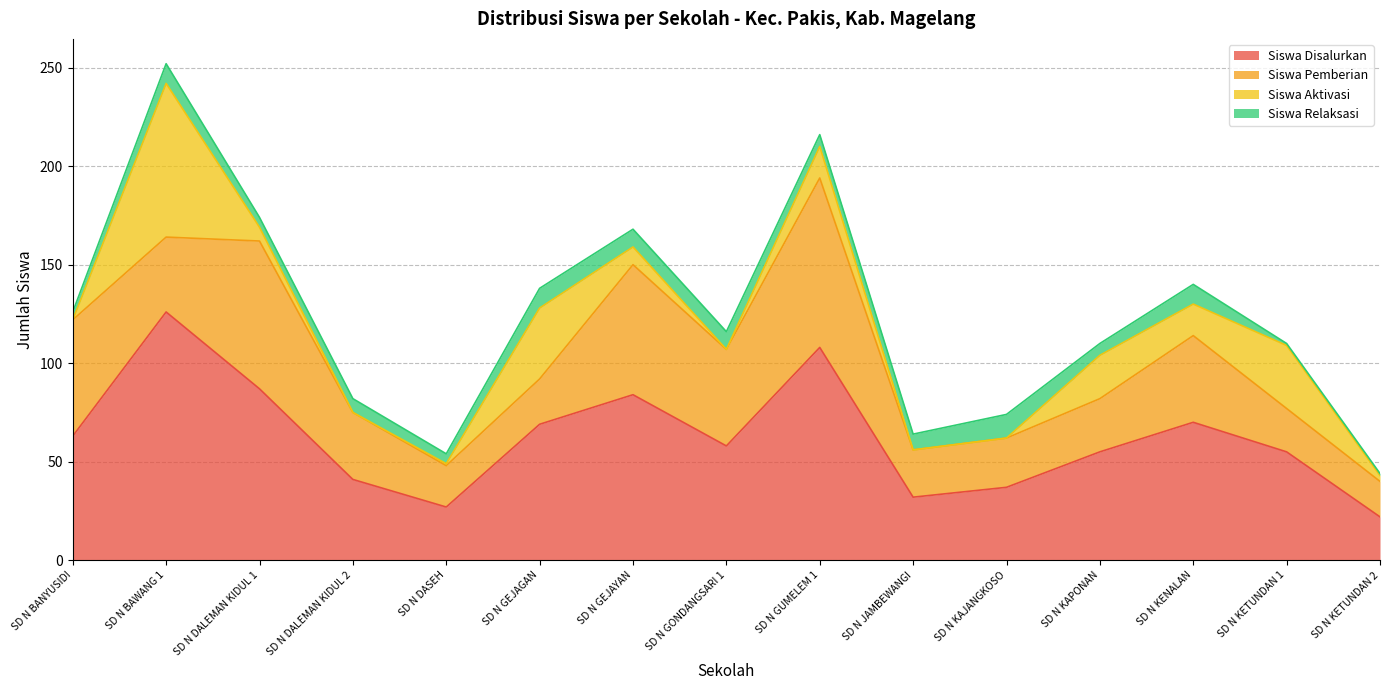

What is the average value of the Siswa Disalurkan series?

62